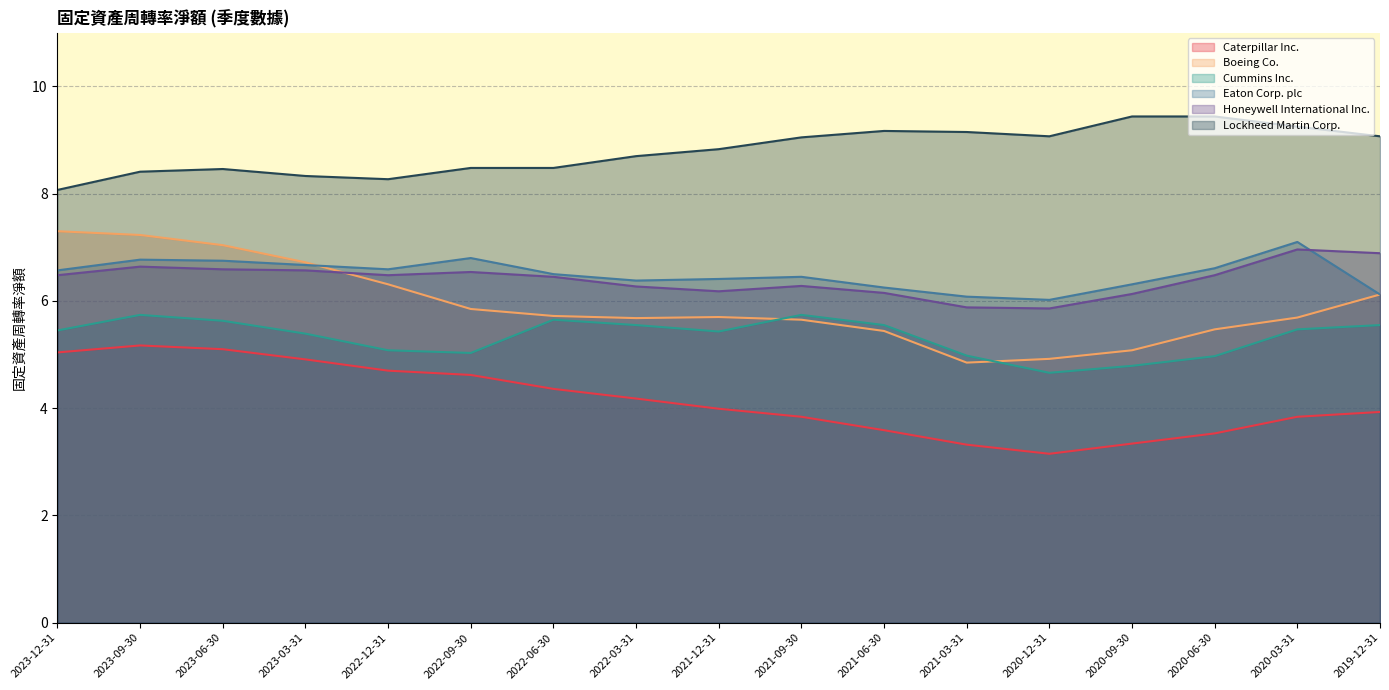

At which label is Honeywell International Inc. closest to 6?

2021-03-31